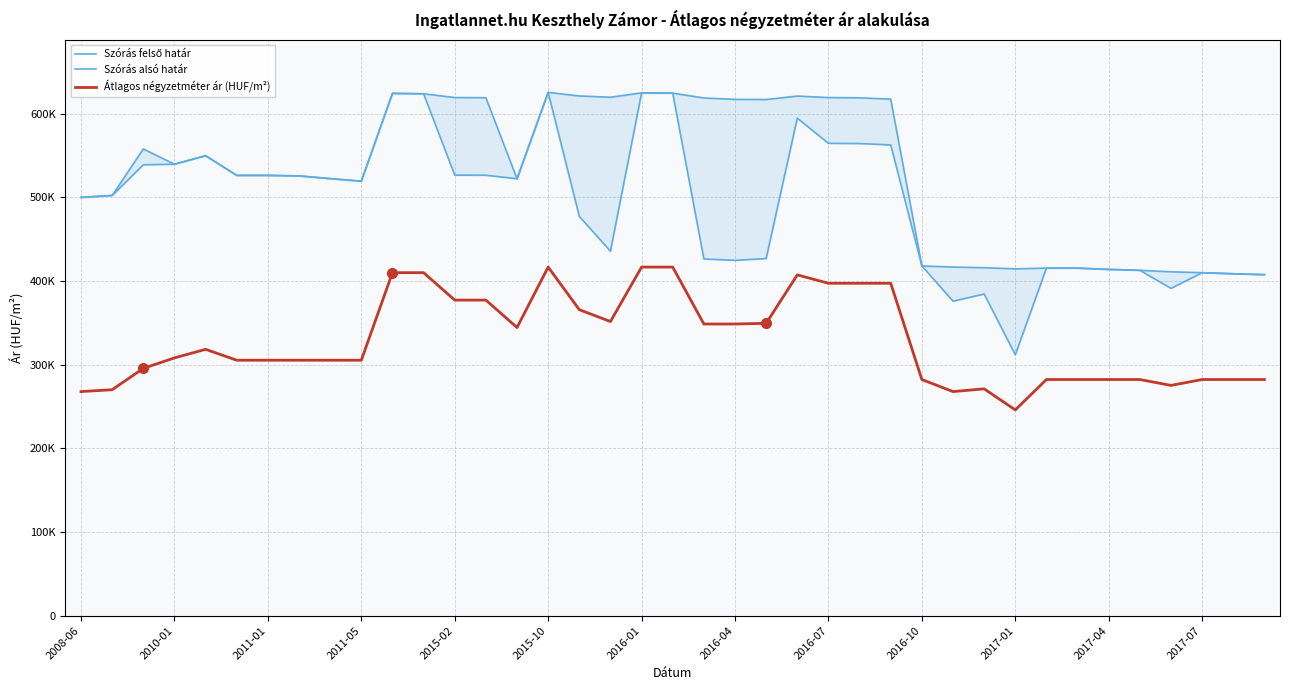

How many lines are shown in the chart?

3